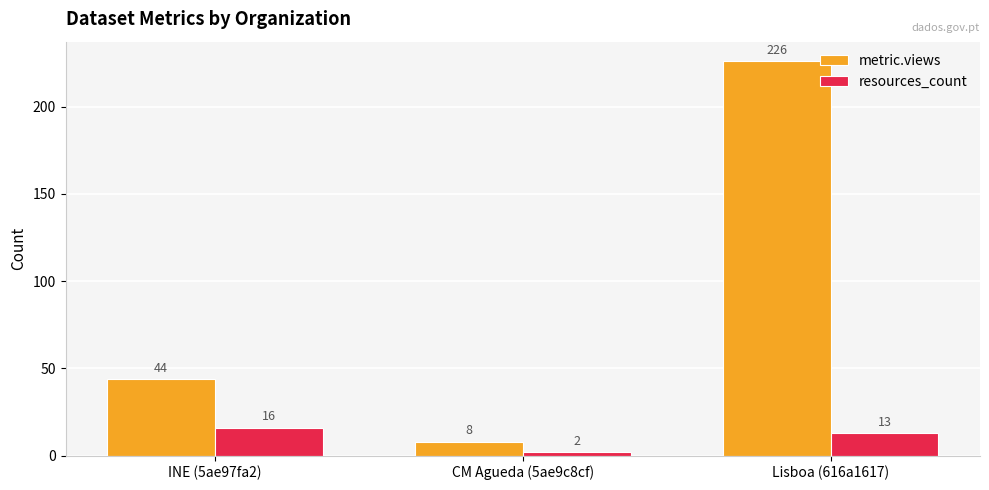

What are all the series names shown in the legend?

metric.views, resources_count